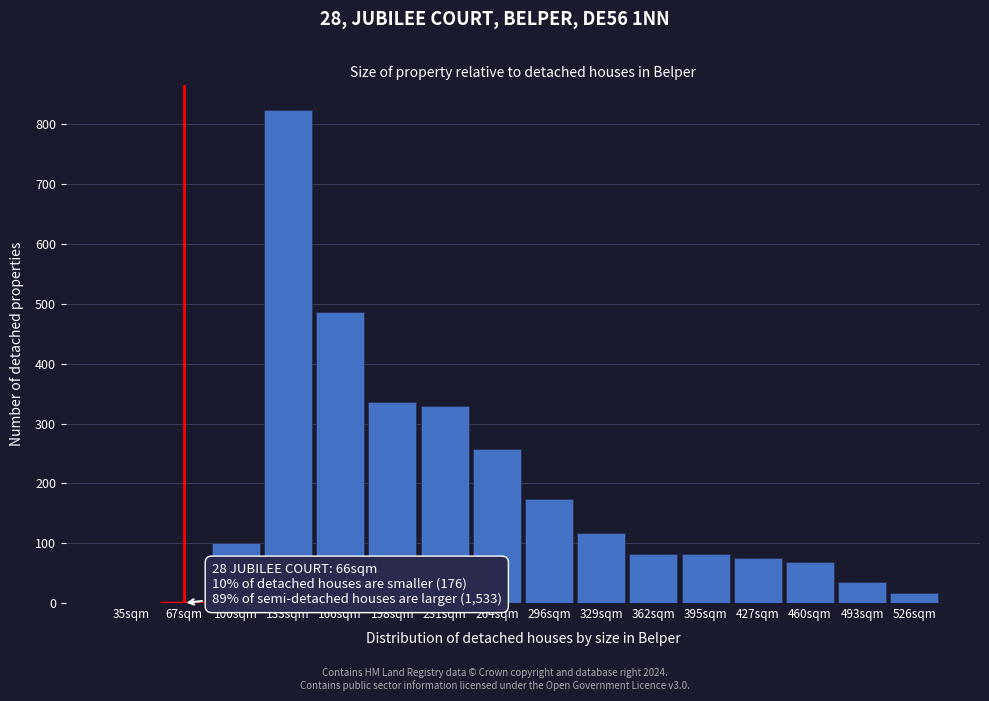

Reading left to right, extract all data points from this chart.

35sqm=0	67sqm=0	100sqm=101	133sqm=824	166sqm=487	198sqm=336	231sqm=330	264sqm=257	296sqm=174	329sqm=117	362sqm=82	395sqm=82	427sqm=76	460sqm=68	493sqm=35	526sqm=17